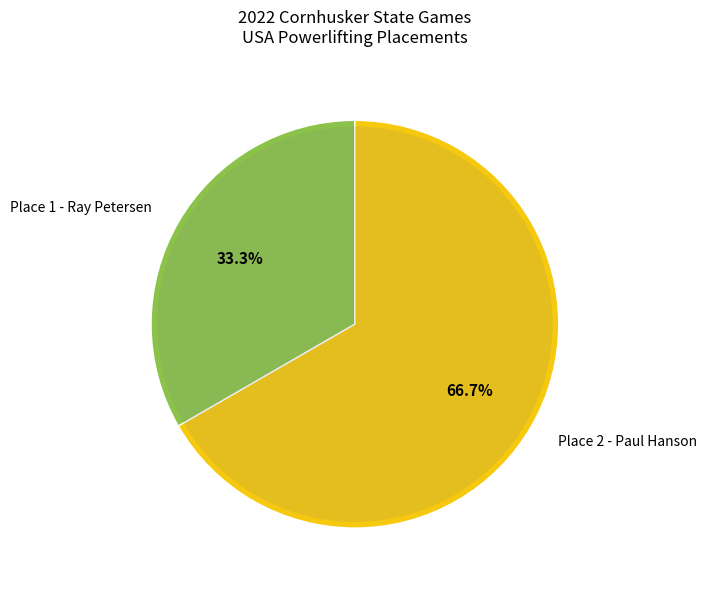

To the nearest percent, what is the difference between the Place 2 - Paul Hanson and Place 1 - Ray Petersen slice percentages?

33%